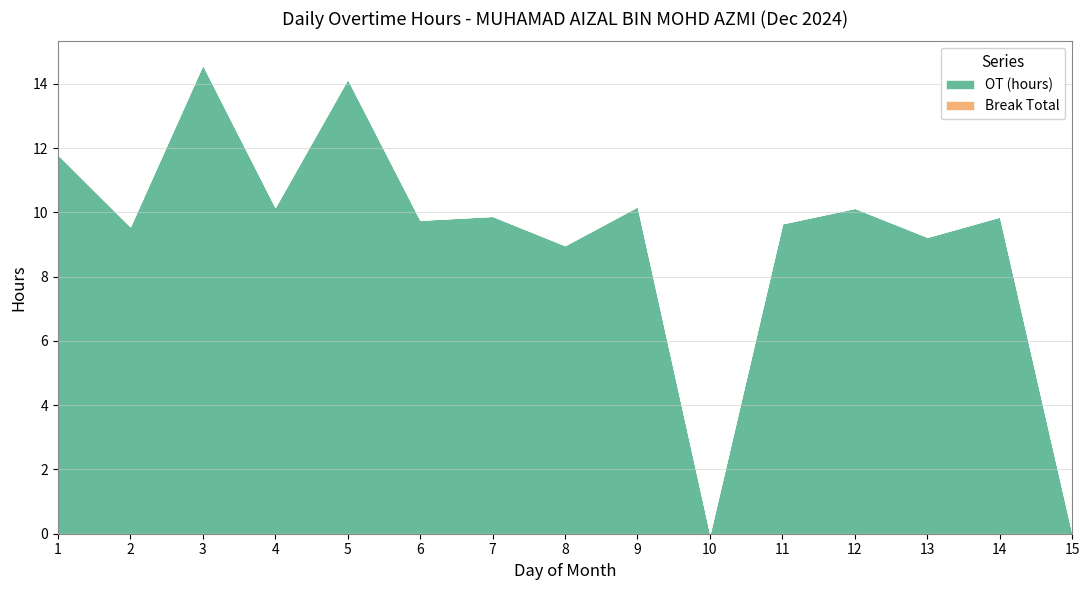

Reading left to right, transcribe all the data shown in this chart.

OT (hours): 1=11.8	2=9.6	3=14.6	4=10.2	5=14.2	6=9.8	7=9.9	8=9.0	9=10.2	10=0.0	11=9.7	12=10.1	13=9.2	14=9.9	15=0.0
Break Total: 1=0.0	2=0.0	3=0.0	4=0.0	5=0.0	6=0.0	7=0.0	8=0.0	9=0.0	10=0.0	11=0.0	12=0.0	13=0.0	14=0.0	15=0.0